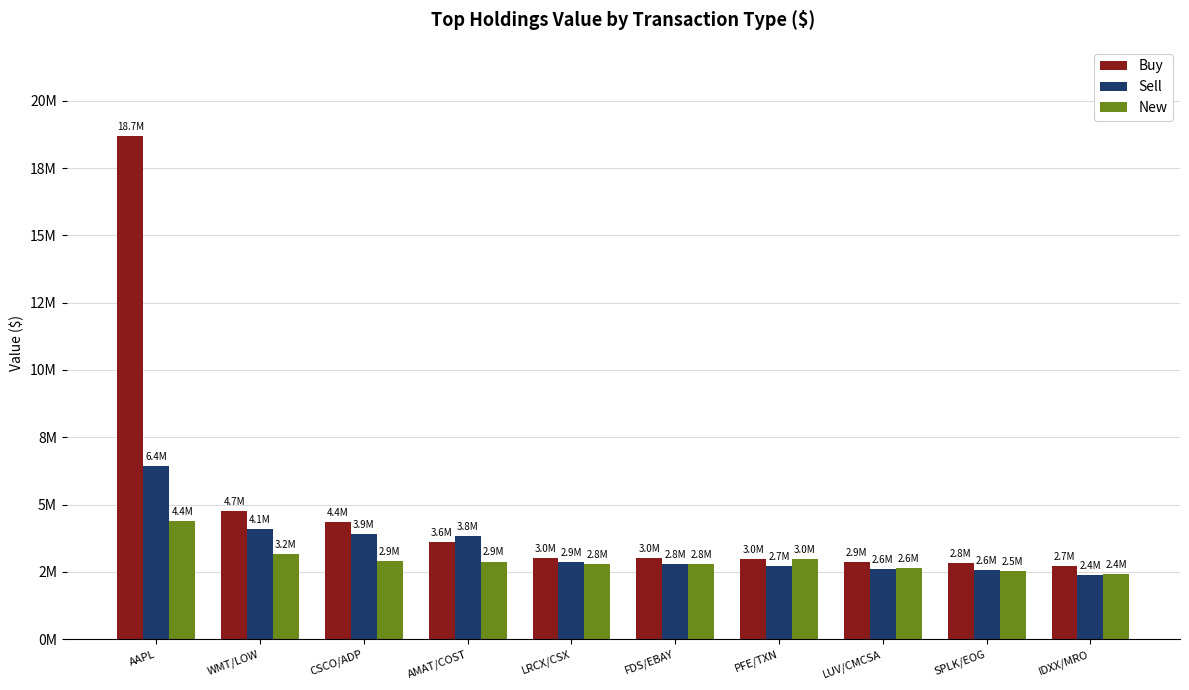

At which category is the sum across all series the highest?

AAPL